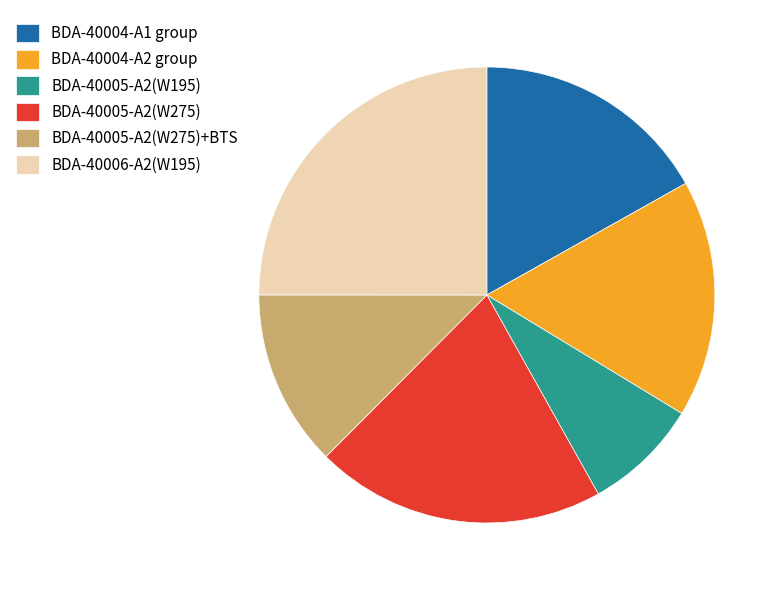

How many segments does this pie chart have?

6